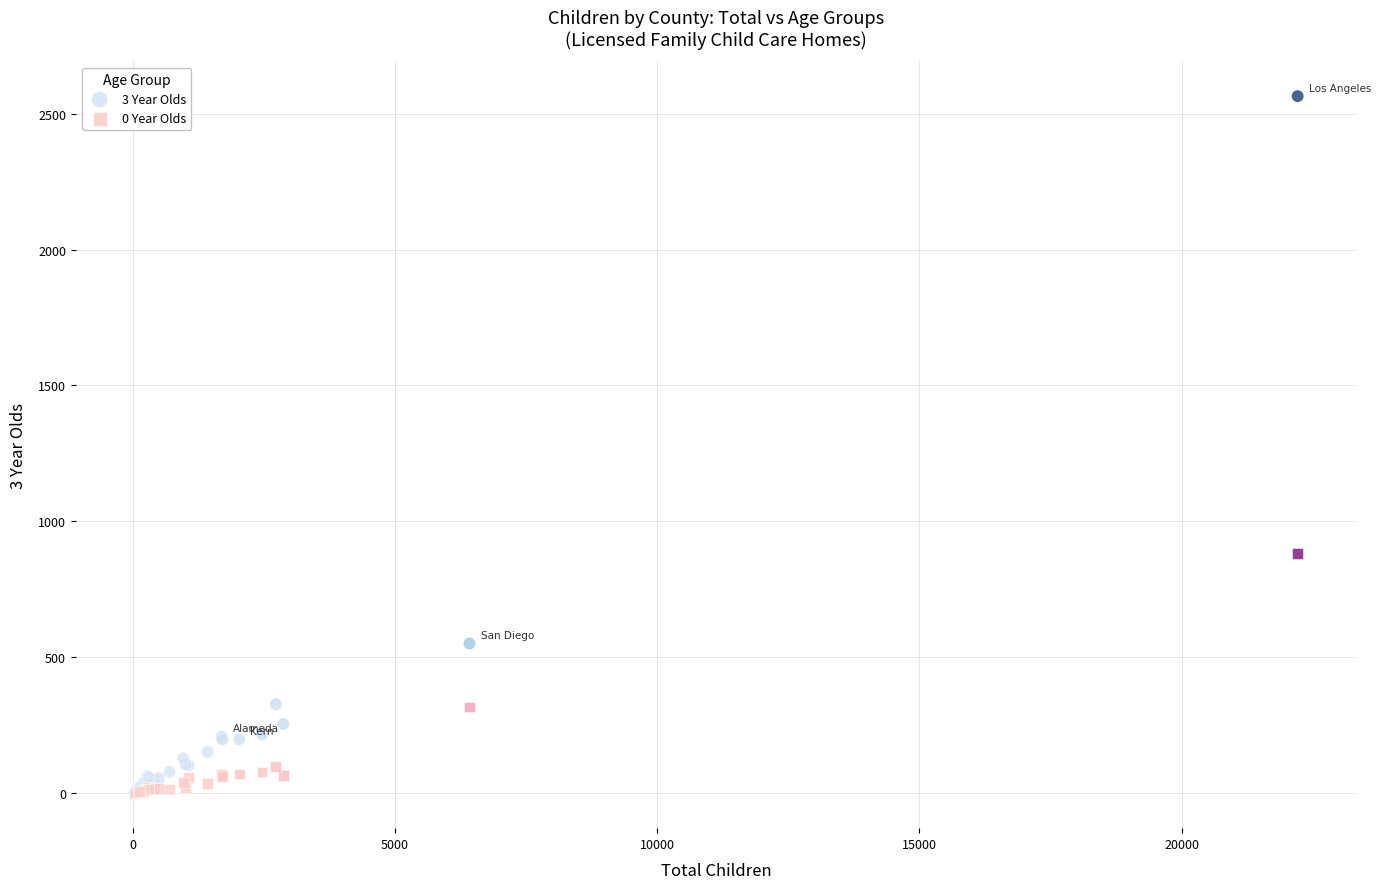

Which series has the largest Y range (max minus min)?

3 Year Olds